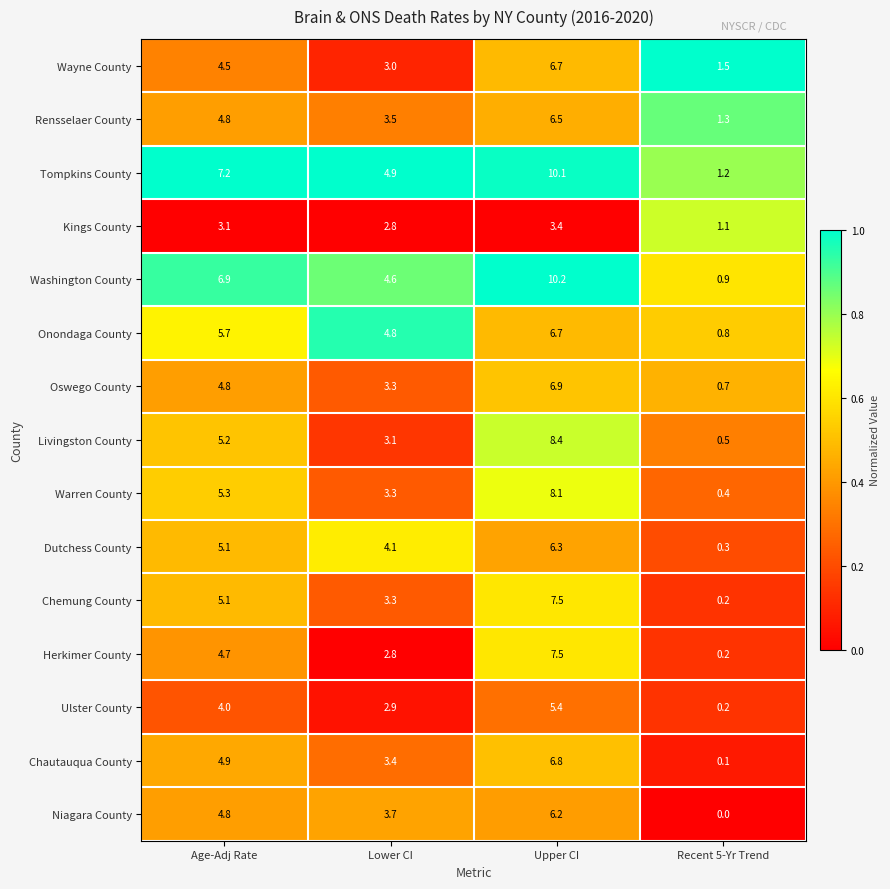

At which category is the sum across all series the highest?

Upper CI